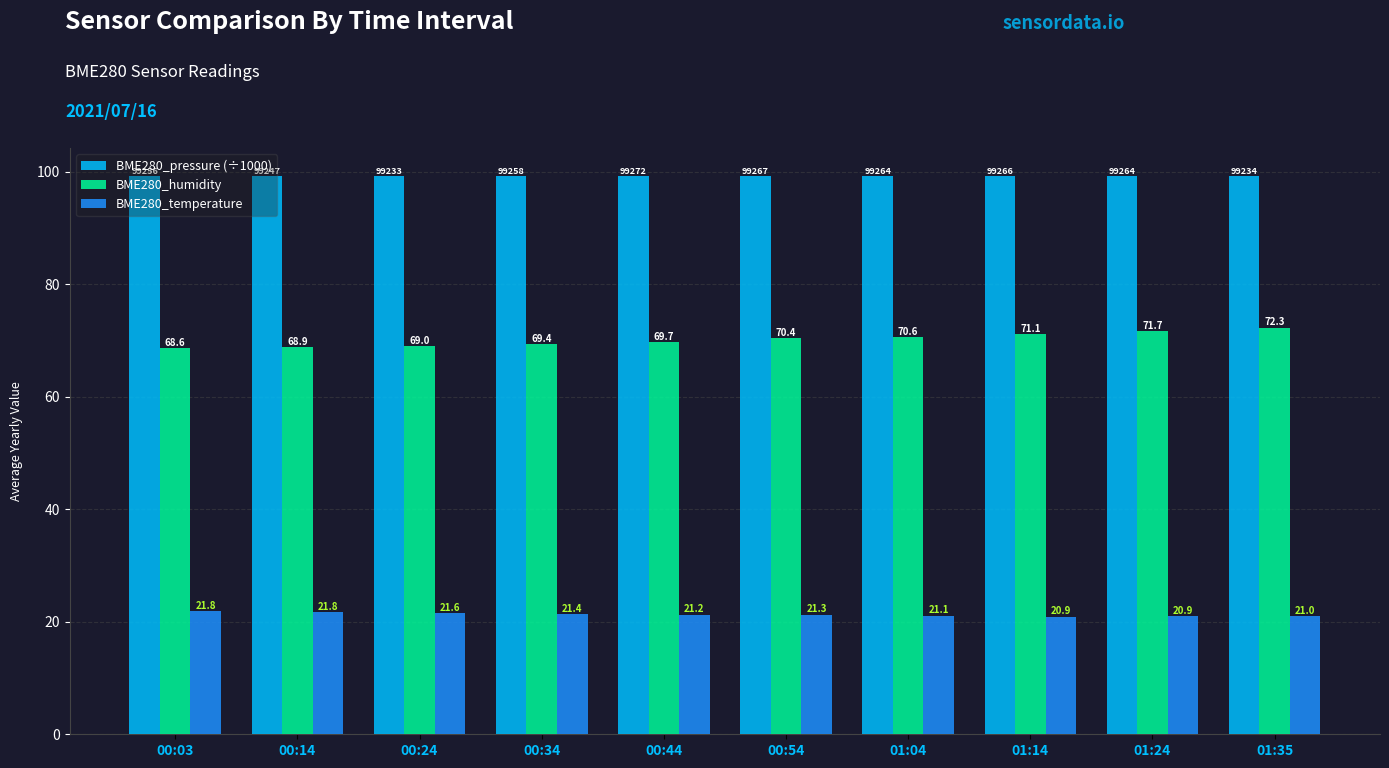

Where is BME280_temperature nearest to the value 21?

01:35